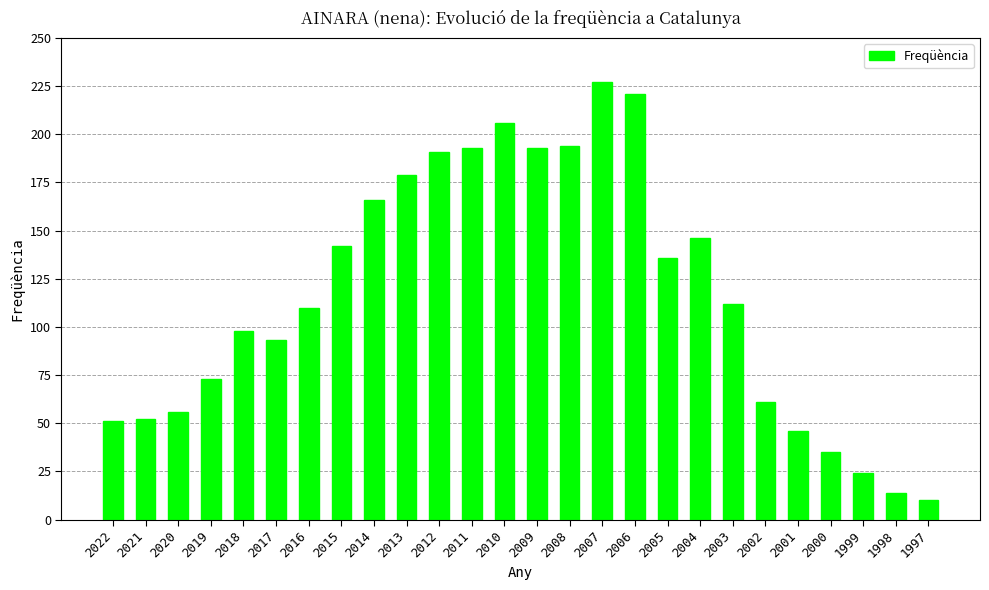

What is the approximate value at 2011, to the nearest 50?

200